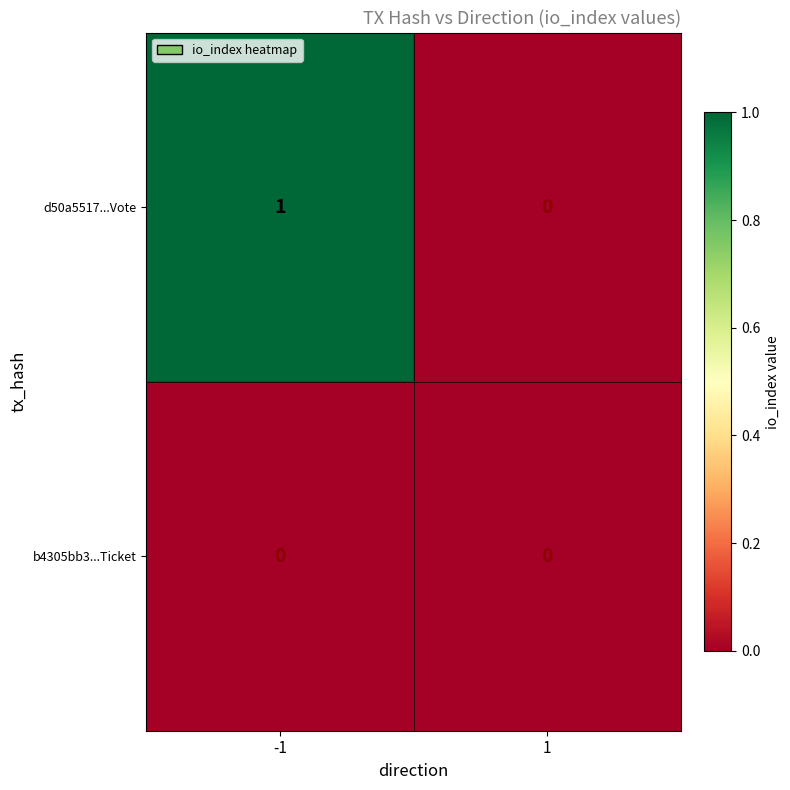

Is the value of b4305bb3...Ticket at 1 greater than the value of d50a5517...Vote at -1?

No